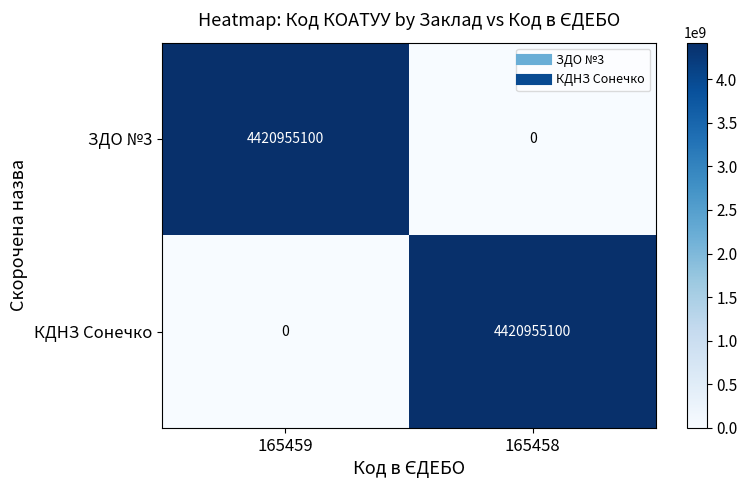

True or false: КДНЗ Сонечко has a value of 4420955100 at 165458.

True